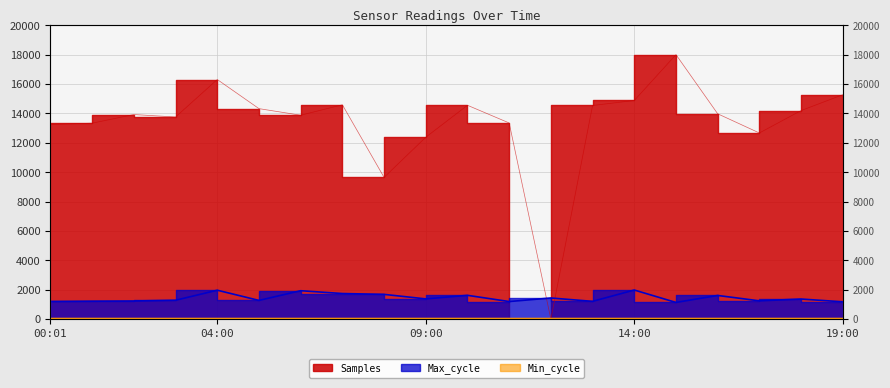

Reading right to left, list all the values displayed in this chart.

Samples: 15272.0	14194.8	12669.9	13975.6	18000.0	14880.3	14539.9	0.0	13350.8	14553.9	12380.8	9648.2	14586.5	13877.7	14325.4	16307.3	13756.5	13924.4	13336.8	13252.8
Max_cycle: 1182.0	1371.0	1248.0	1614.0	1139.0	1984.0	1213.0	1442.0	1200.0	1623.0	1380.0	1688.0	1745.0	1937.0	1277.0	1971.0	1288.0	1237.0	1224.0	1201.0